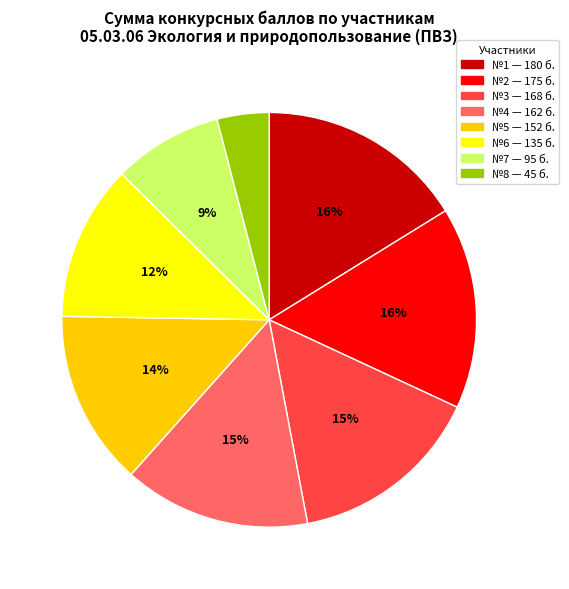

Is there a majority slice in this chart?

No